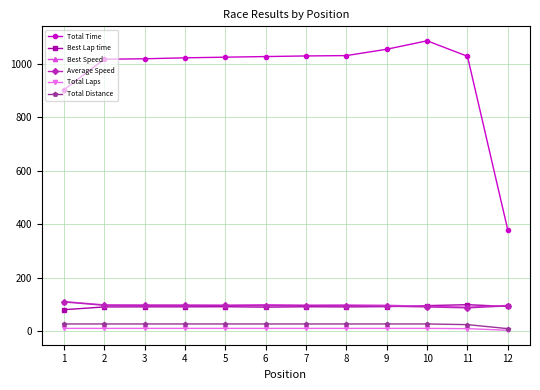

Which series has the widest spread of values?

Total Time